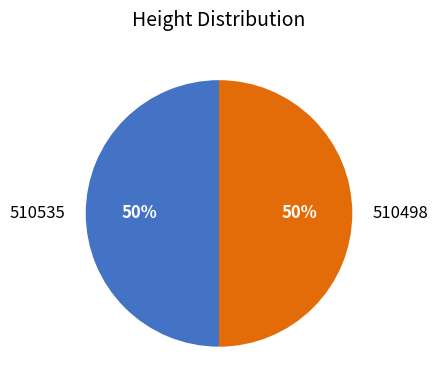

How many slices are in this pie chart?

2